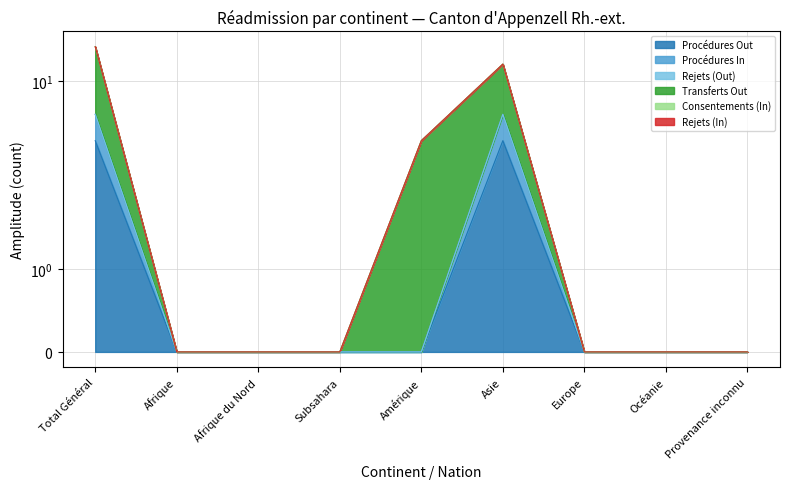

What is the highest value of the Procédures Out series?

4